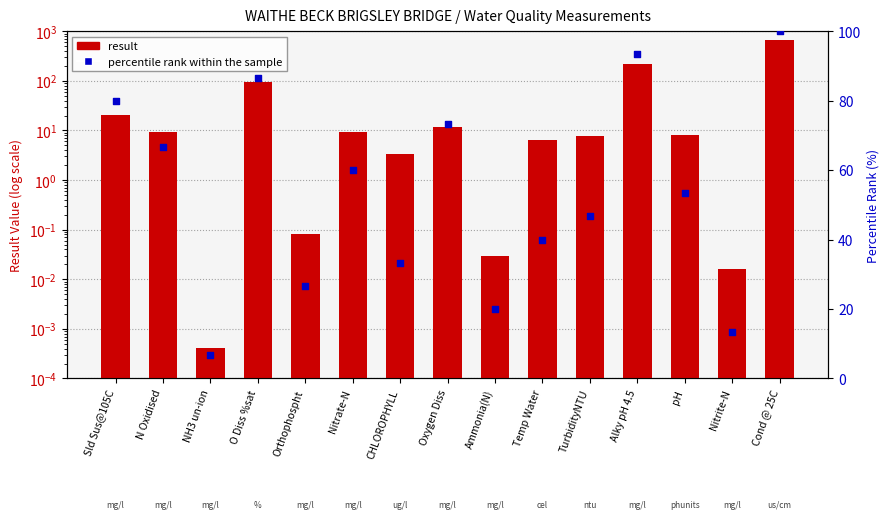

At how many categories does at least one series exceed 473?

1